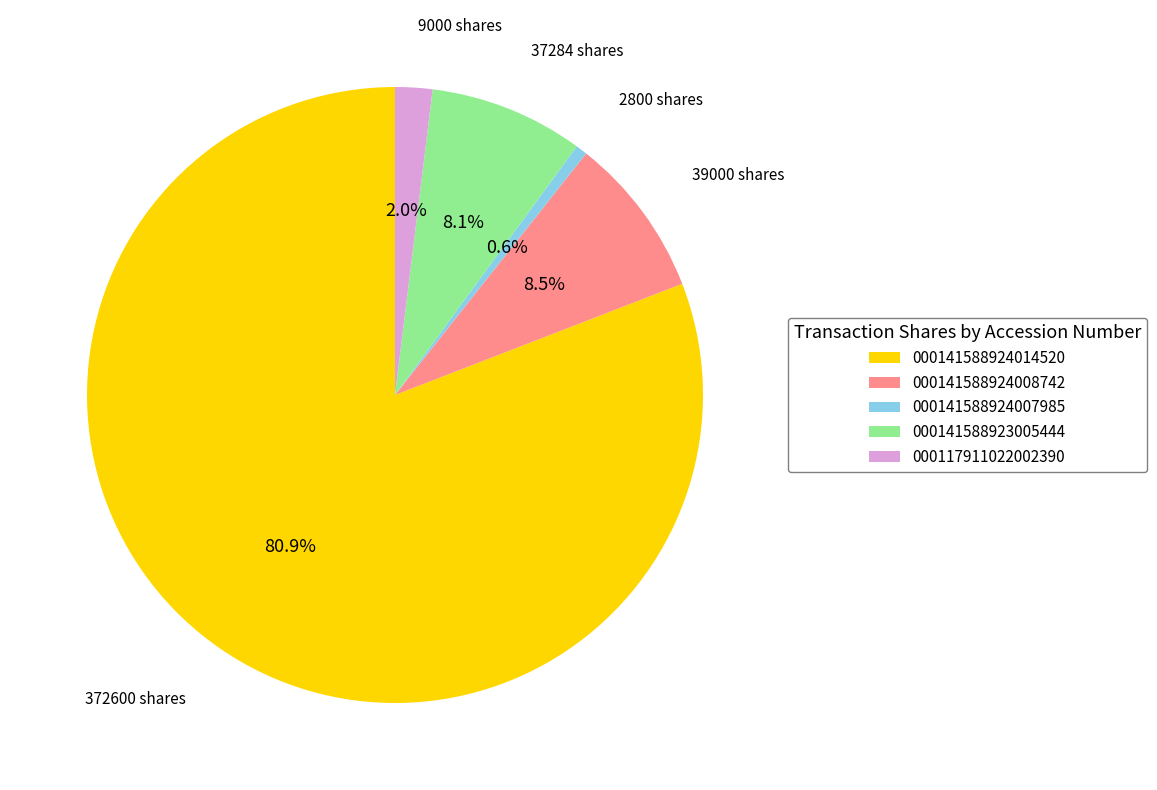

Does 000117911022002390 account for over 50% of the chart?

No